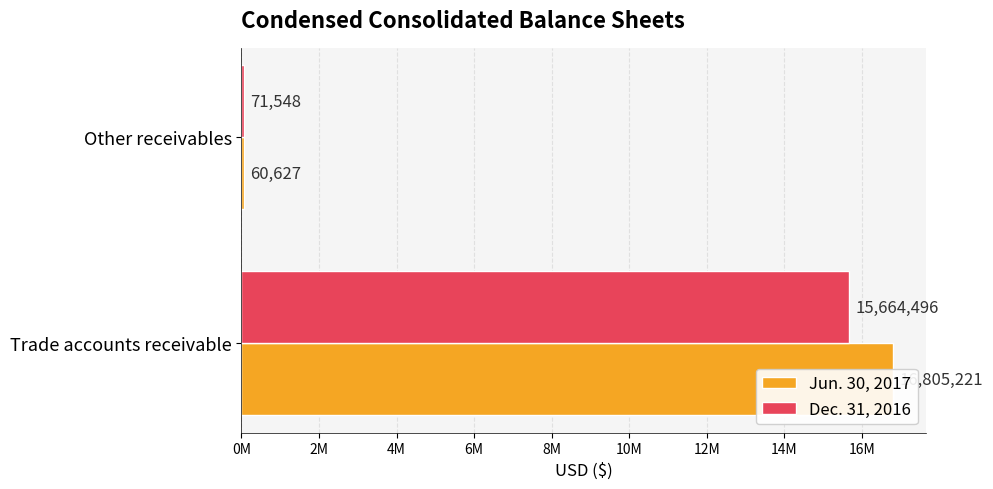

What is the approximate value of Jun. 30, 2017 at Other receivables, to the nearest 50?

60650